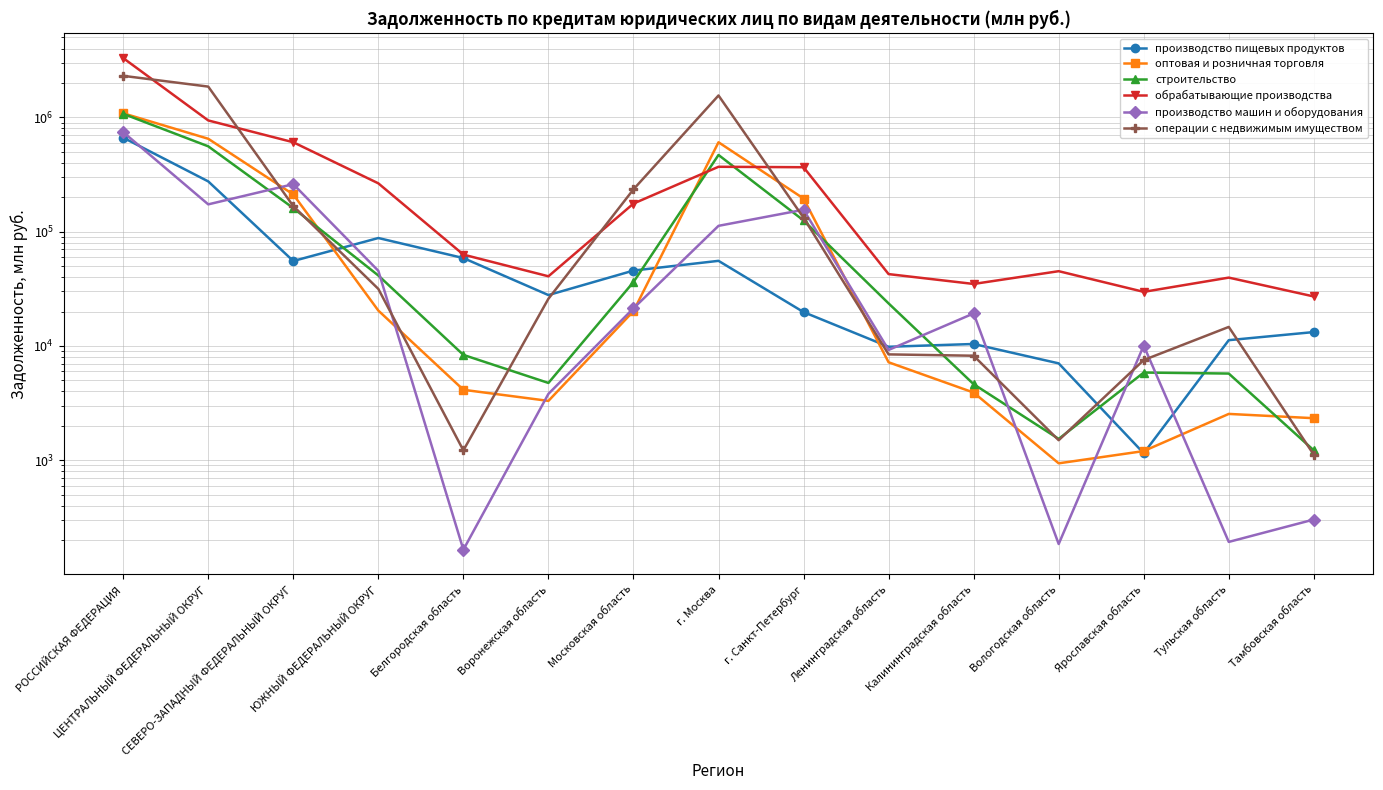

What are all the series names shown in the legend?

производство пищевых продуктов, оптовая и розничная торговля, строительство, обрабатывающие производства, производство машин и оборудования, операции с недвижимым имуществом